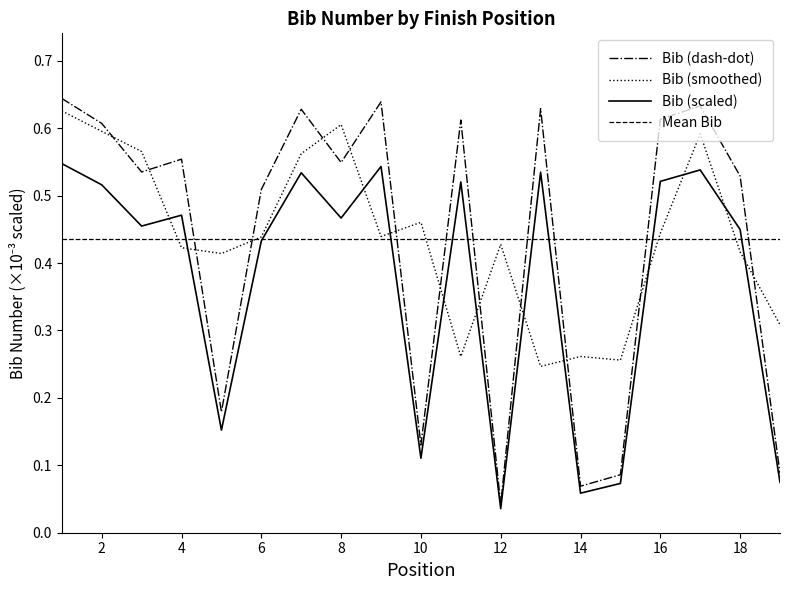

Reading right to left, list all the values displayed in this chart.

0.1	0.5	0.6	0.6	0.1	0.1	0.6	0.0	0.6	0.1	0.6	0.5	0.6	0.5	0.2	0.6	0.5	0.6	0.6